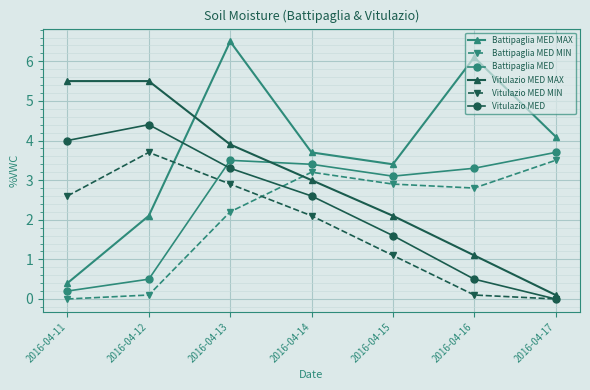

What is the value of the Battipaglia MED MAX point at the 2nd from the left?

2.1